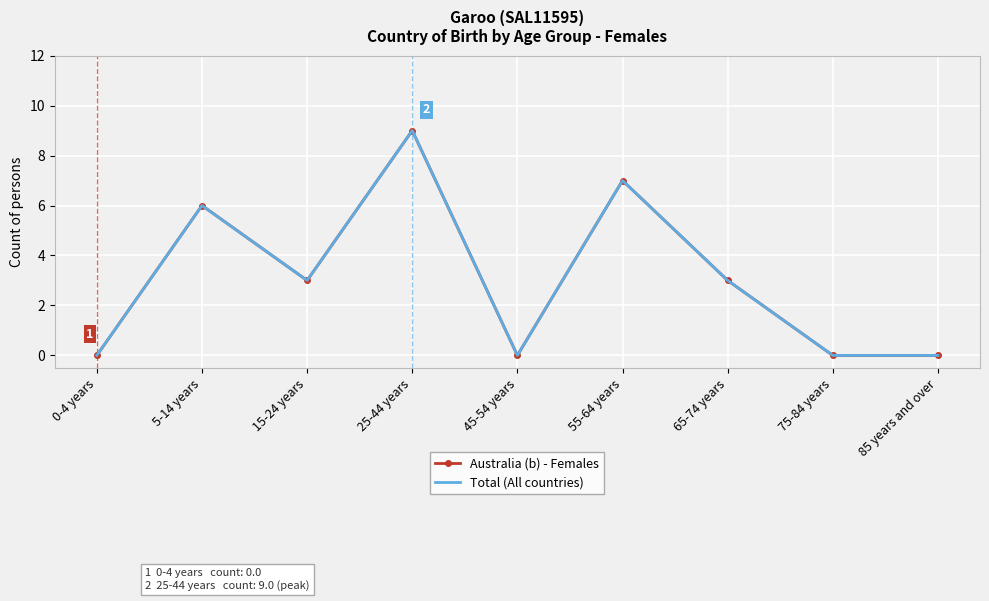

Rank the series at 55-64 years from highest to lowest value.

Australia (b) - Females, Total (All countries)